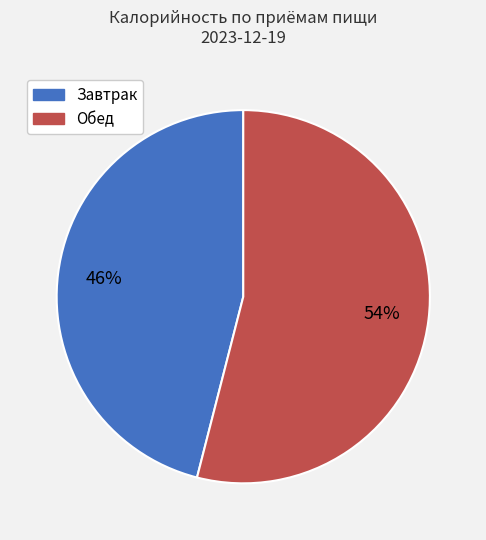

To the nearest percent, what is the average slice percentage?

50%